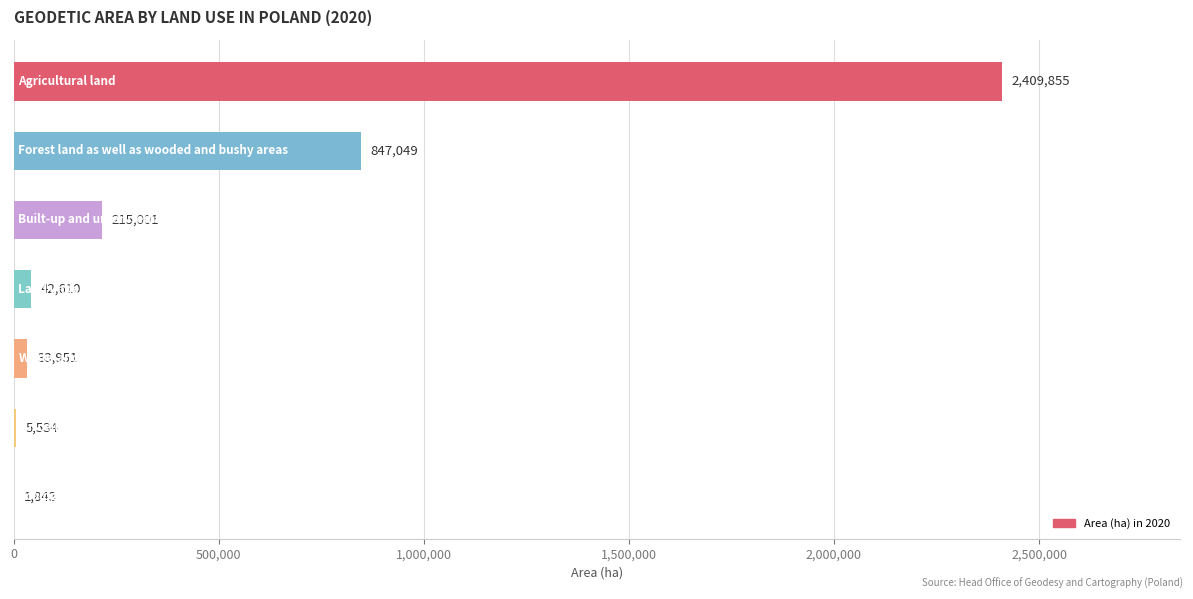

What is the sum of all values?

3555843